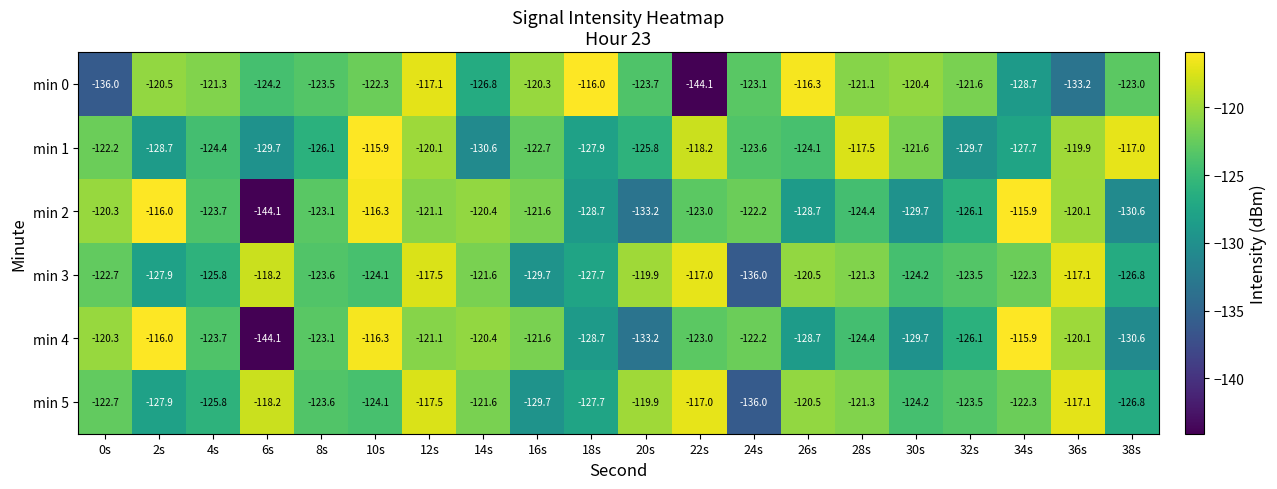

At which label does min 1 reach its peak?

10s